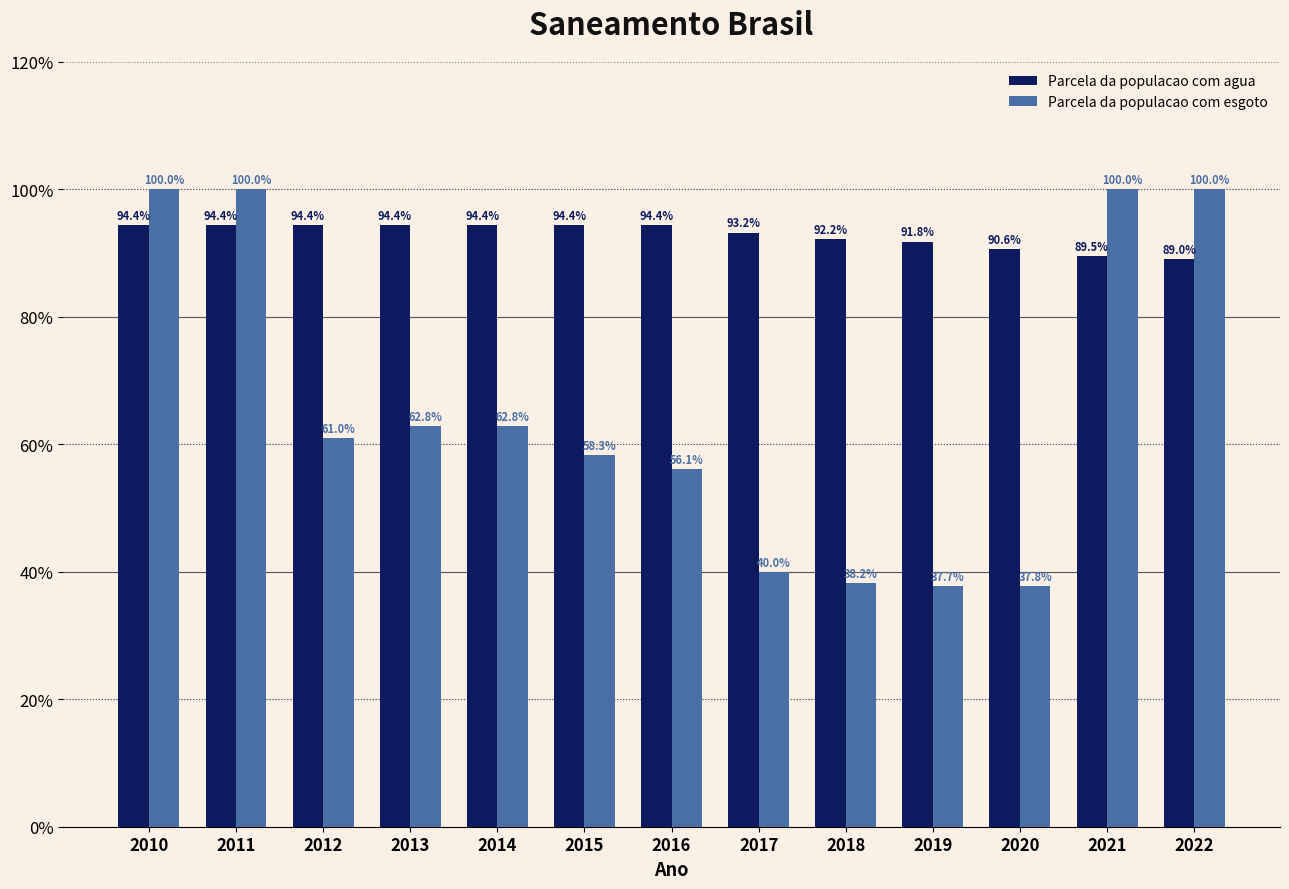

What value does the Parcela da populacao com agua series have at 2015?

94.4